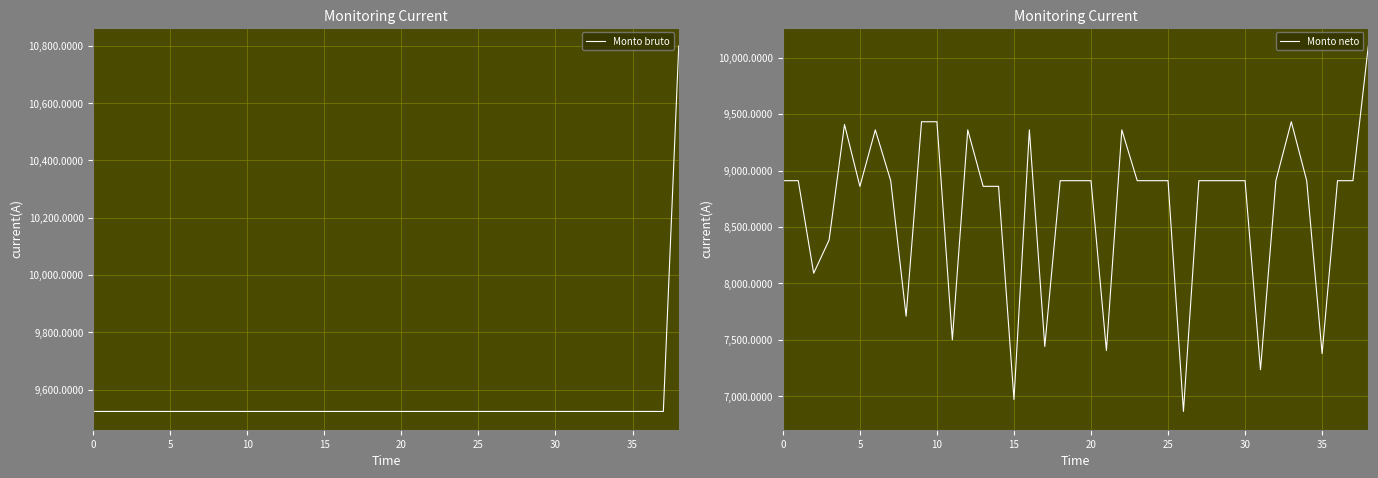

True or false: Monto neto has a value of 3872.4 at 15.

False